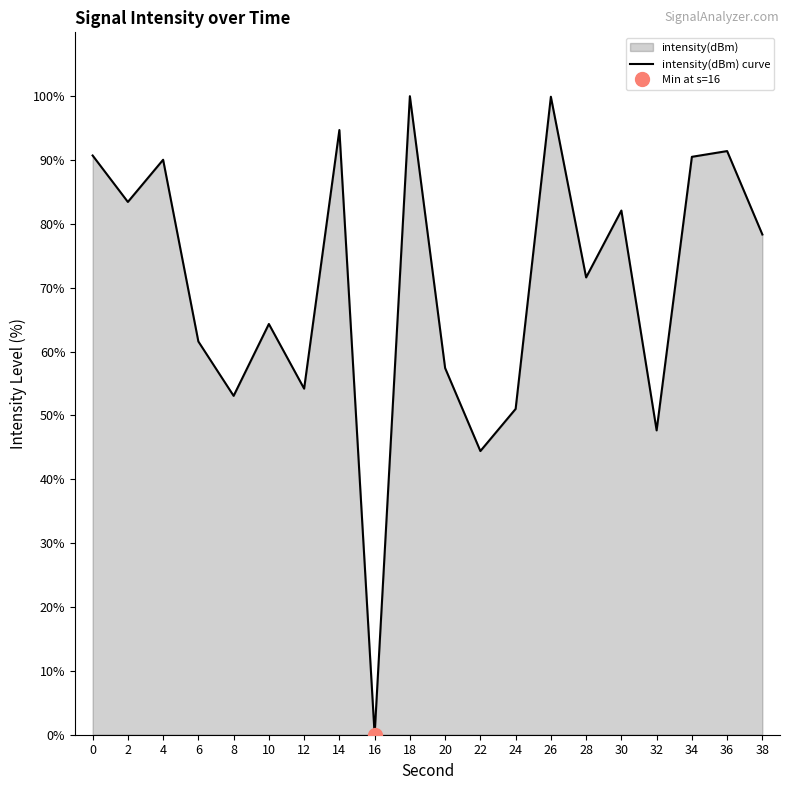

At which category does the chart reach its minimum across all series?

16